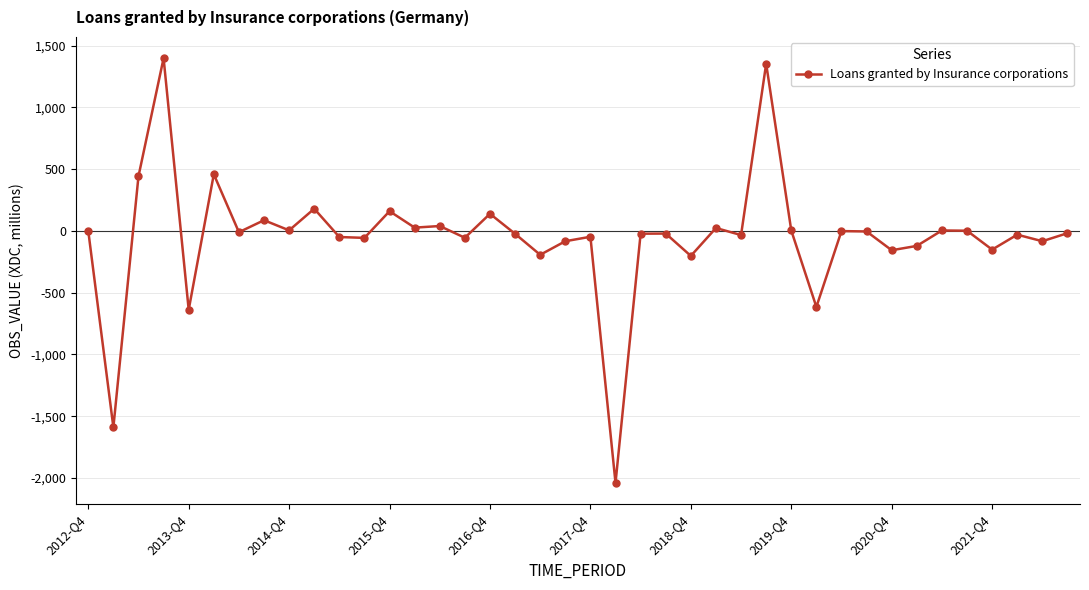

What is the greatest value displayed?

1399